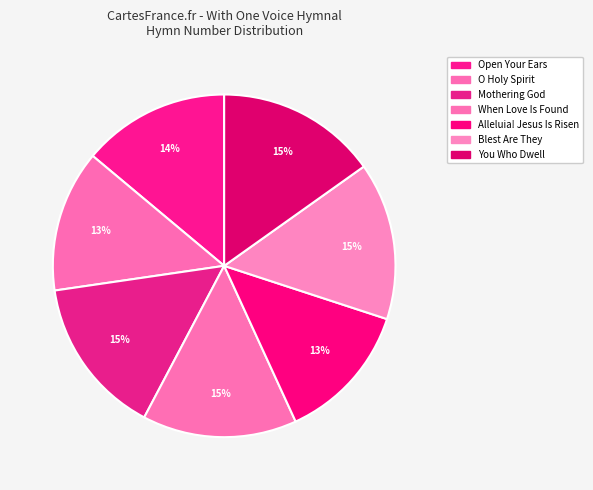

How many segments does this pie chart have?

7